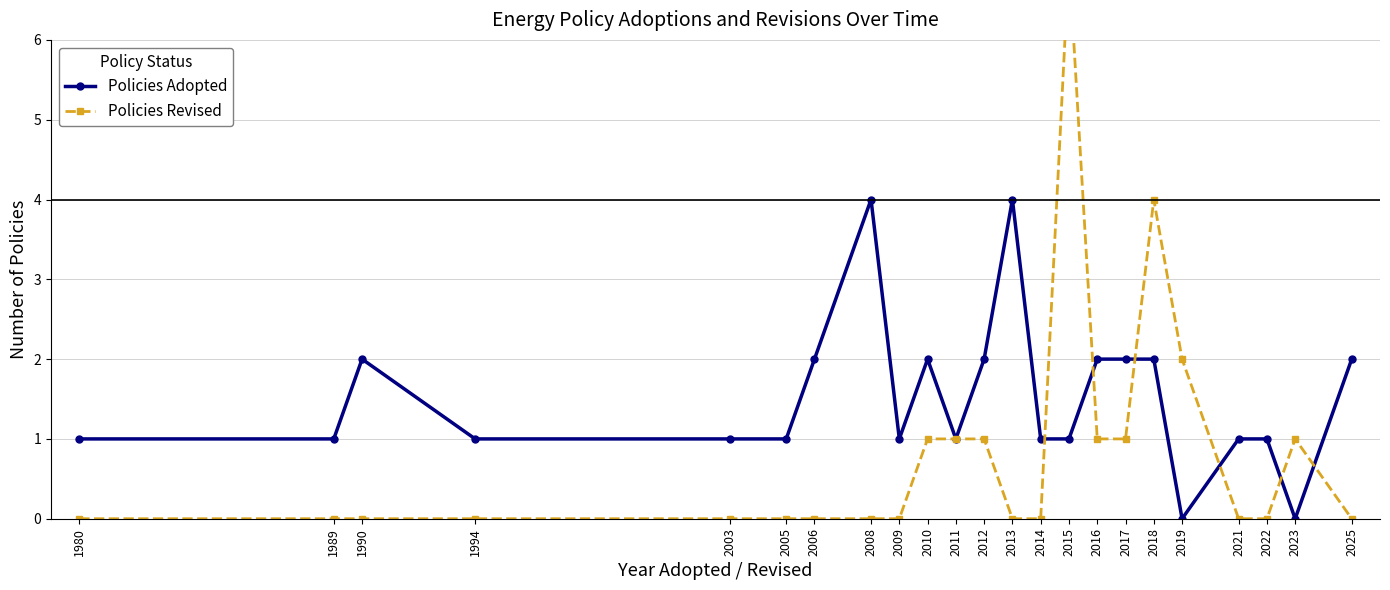

At which category is the sum across all series the highest?

2015